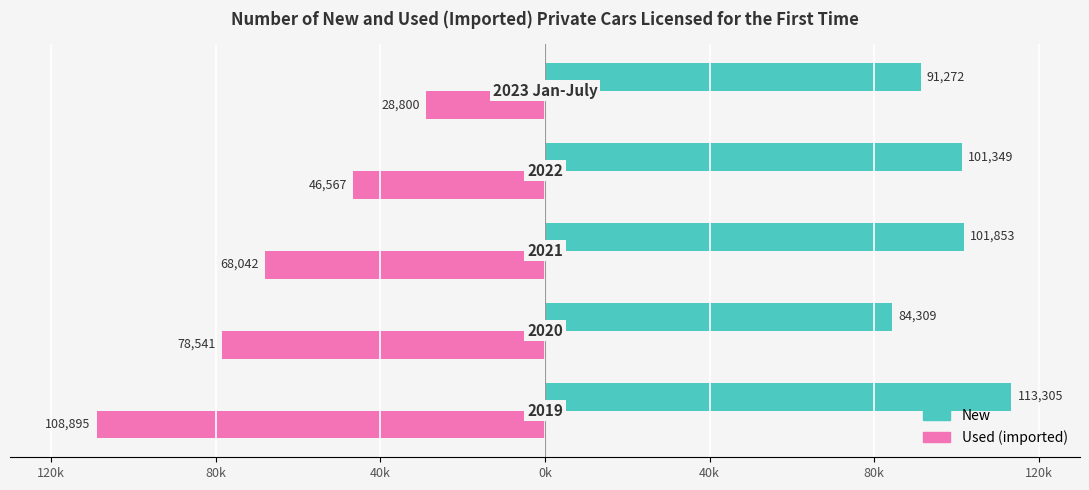

What is the maximum value shown in the chart?

113305